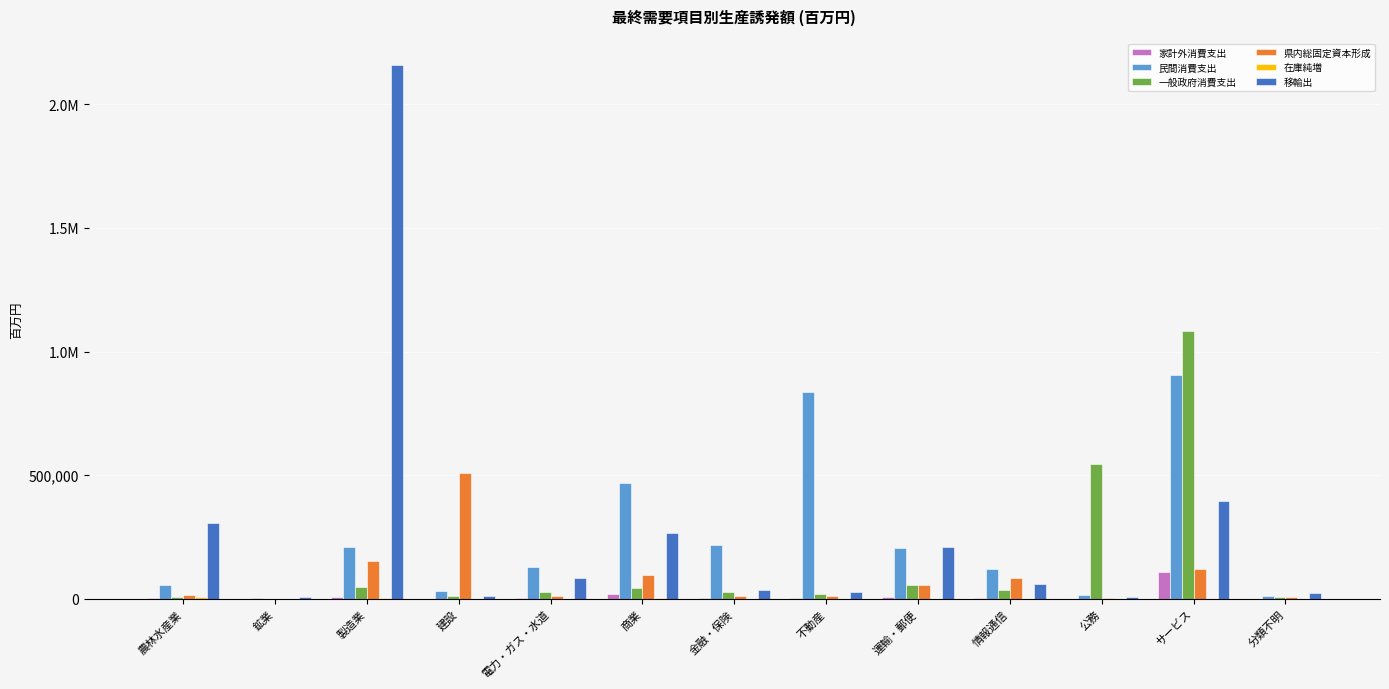

Is it true that 移輸出 equals 209085.5 at 運輸・郵便?

True